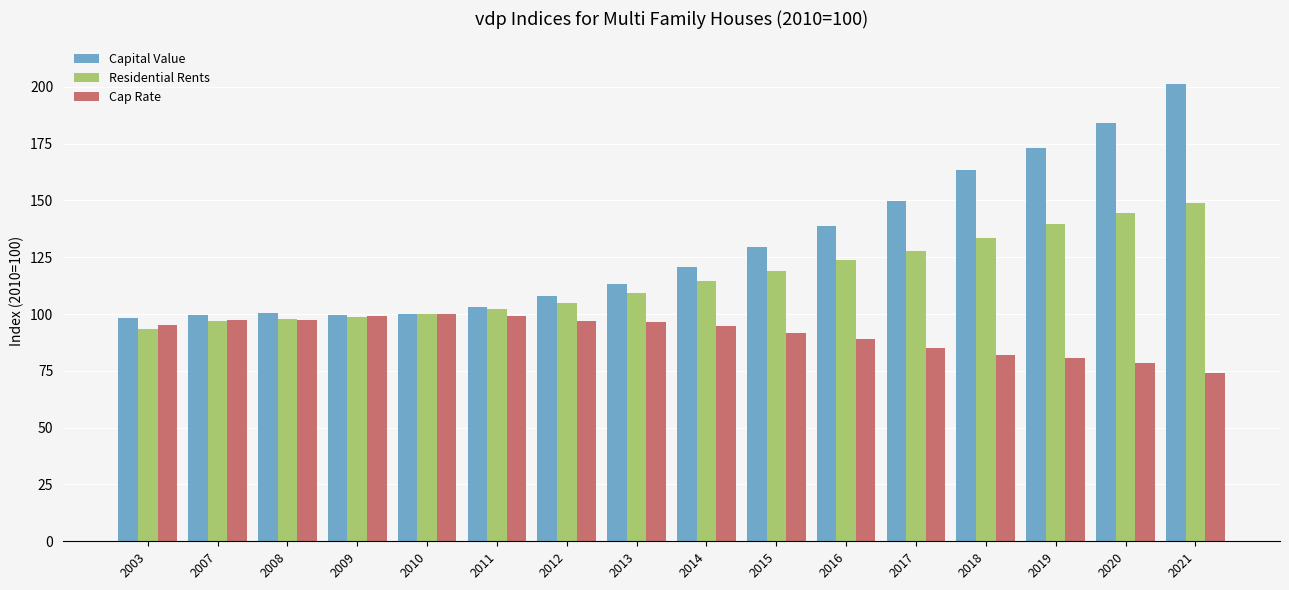

Is the value of Residential Rents at 2012 greater than the value of Cap Rate at 2014?

Yes